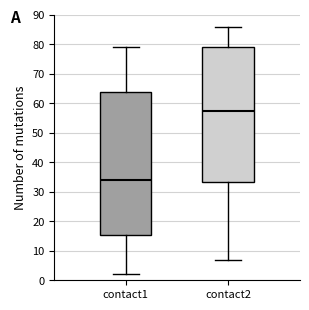

Reading left to right, transcribe this box plot: for each box, give where its median line is, the range the box spans, and where its two whiskers end, as read against the y-axis. The values are not printed on the chart, so give them approximately, as read against the axis.

contact1: median 34, box 16 to 64, whiskers 2 to 79
contact2: median 58, box 33 to 79, whiskers 7 to 86